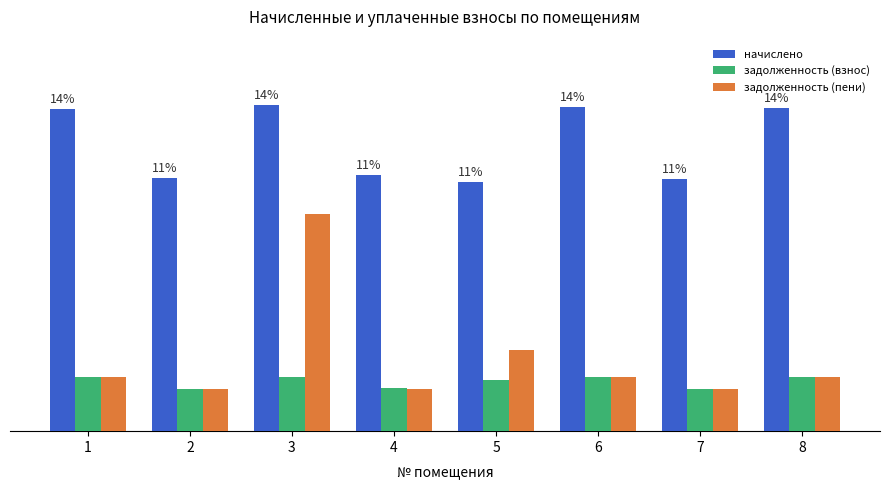

Which series changed the most between 4 and 6?

начислено